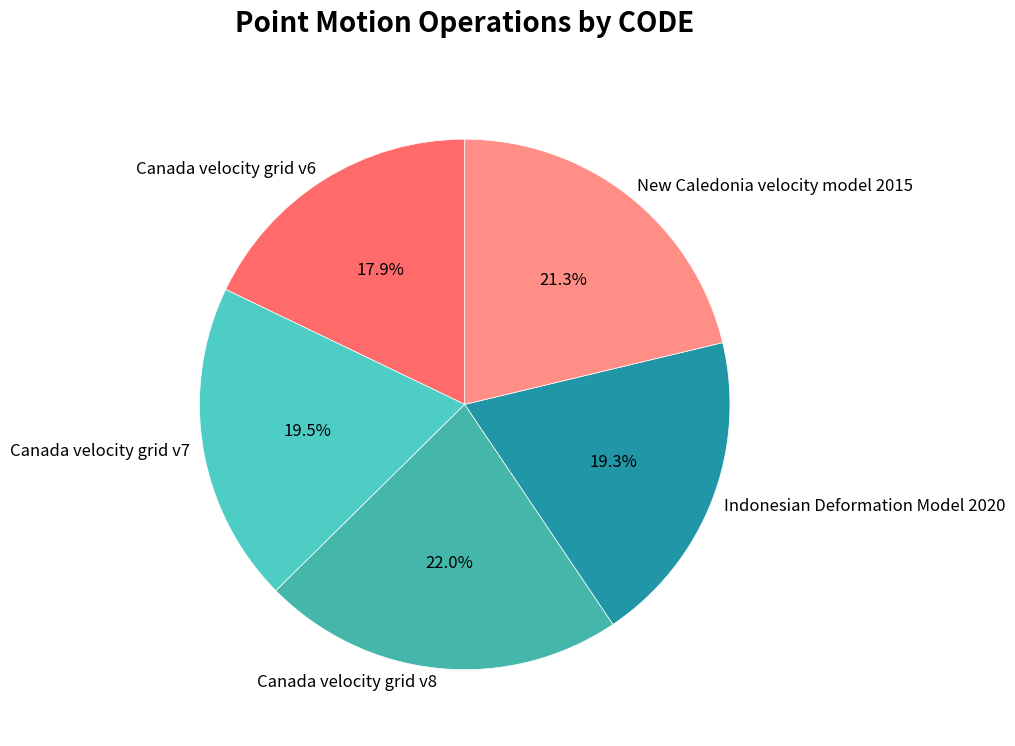

How many segments does this pie chart have?

5